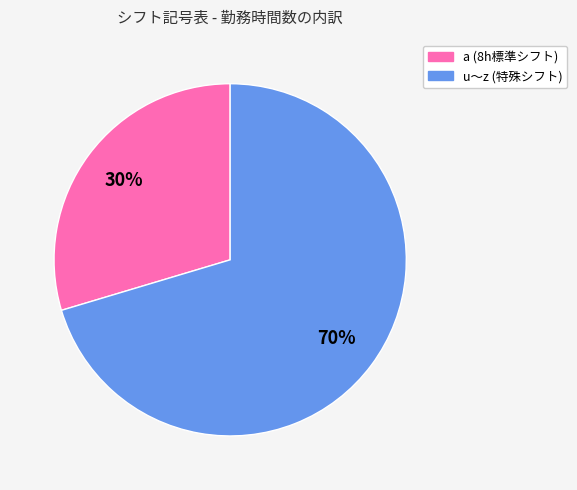

Does any single category account for the majority?

Yes